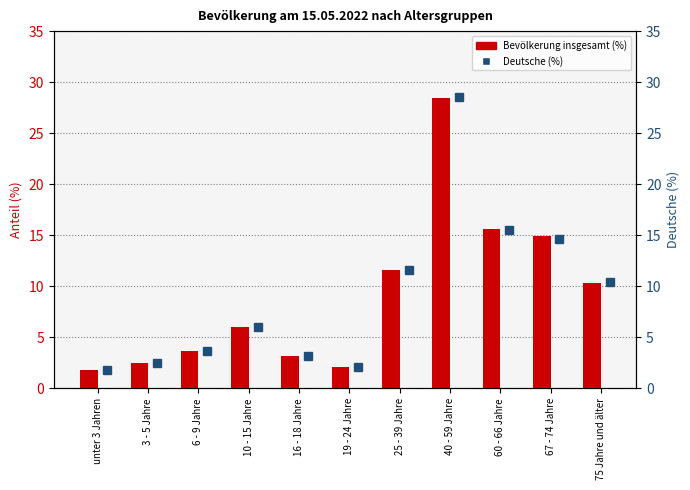

What is the label of the 9th bar from the right?

6 - 9 Jahre